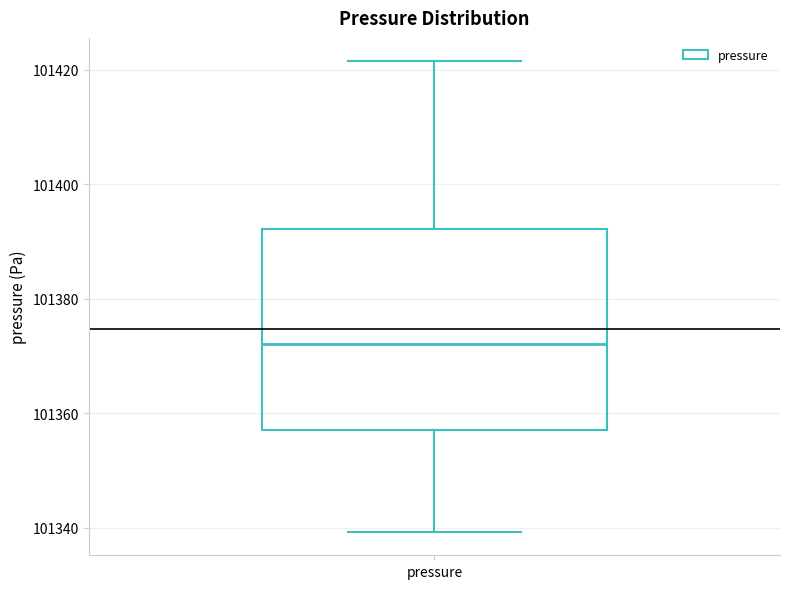

Transcribe this box plot: give where the median line is, the range the box spans, and where the two whiskers end, as read against the y-axis. The values are not printed on the chart, so give them approximately, as read against the axis.

median 101372, box 101358 to 101392, whiskers 101340 to 101422